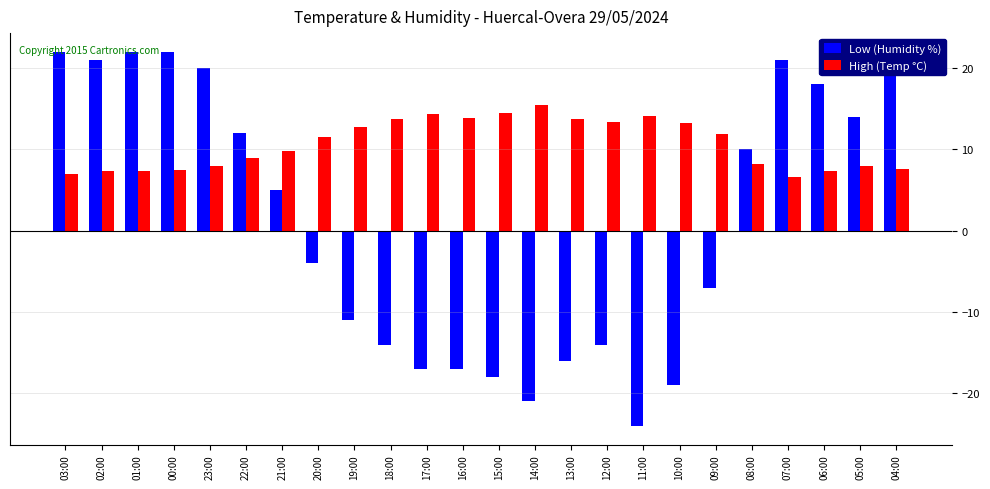

What is the difference between the highest and lowest values at 14:00?

36.4